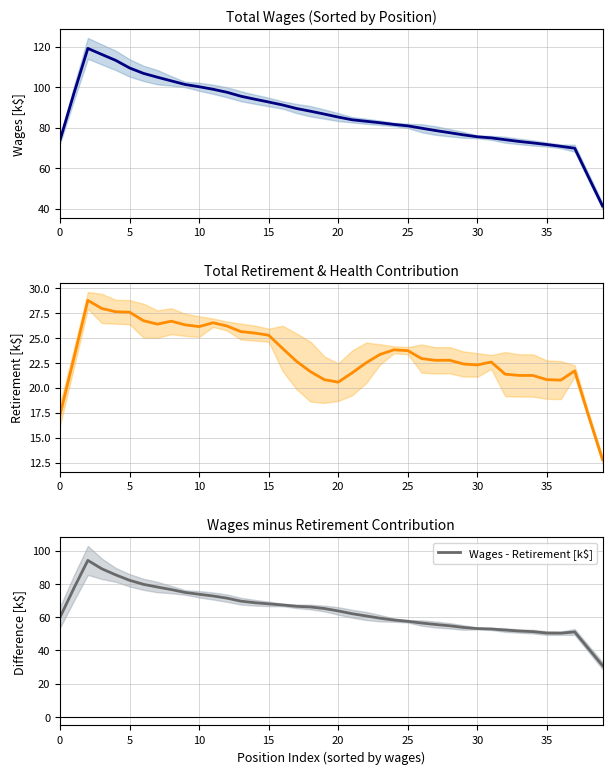

What is the sum of all Total Retirement & Health (k$) values?

931.0